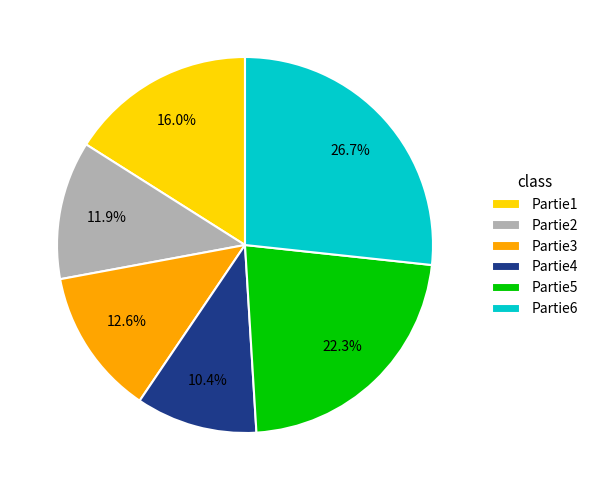

How much of the chart is everything except Partie1?

84.0%